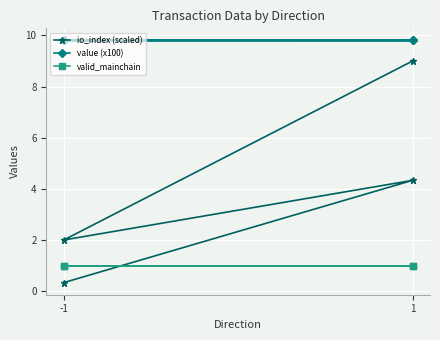

List the series in order of their overall mean, lowest first.

valid_mainchain, io_index (scaled), value (x100)